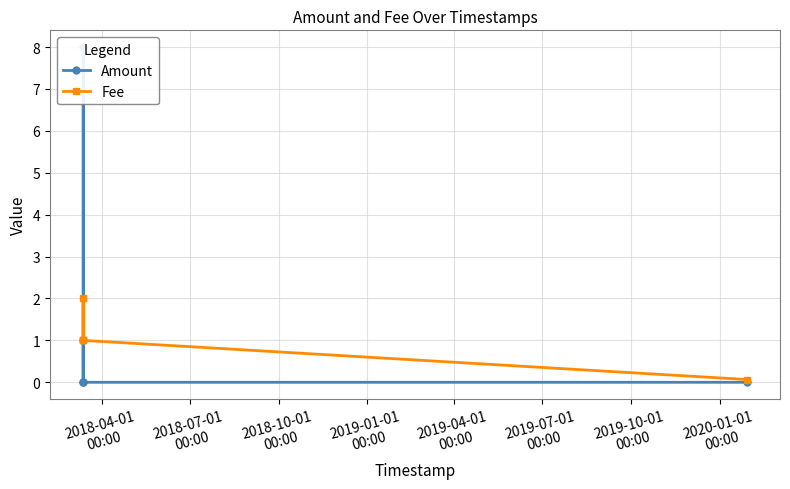

What is the maximum value for Fee?

2.0